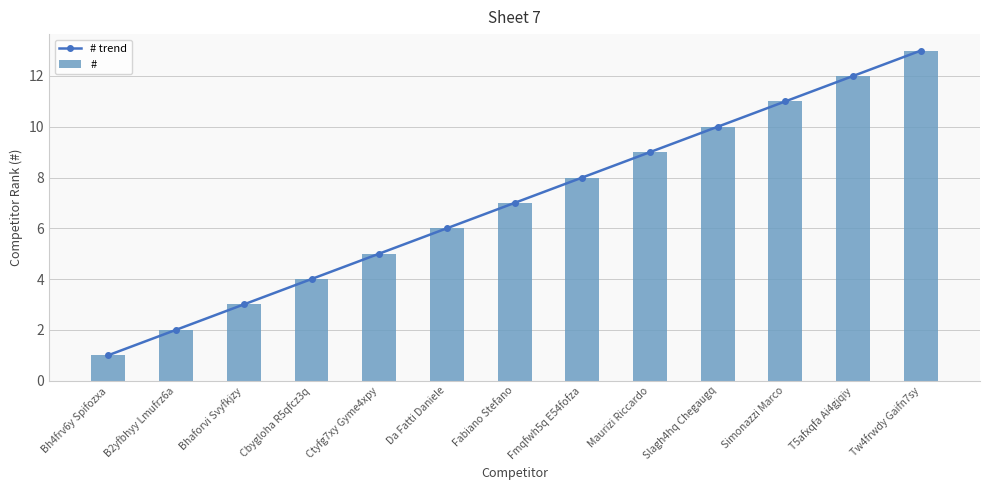

What is the label of the 4th bar from the left?

Cbygloha R5qfcz3q